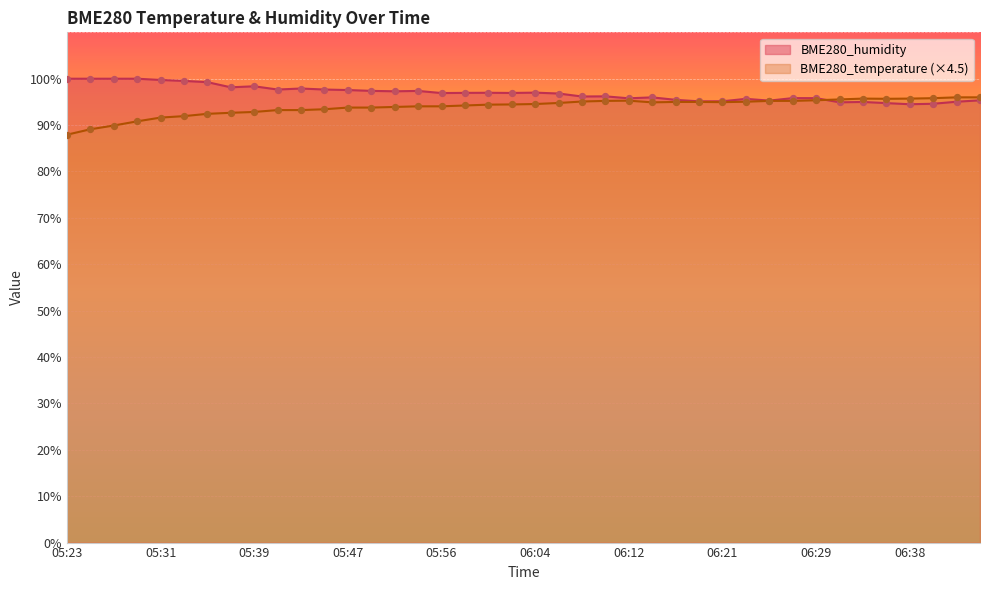

At which category is the sum across all series the highest?

05:35